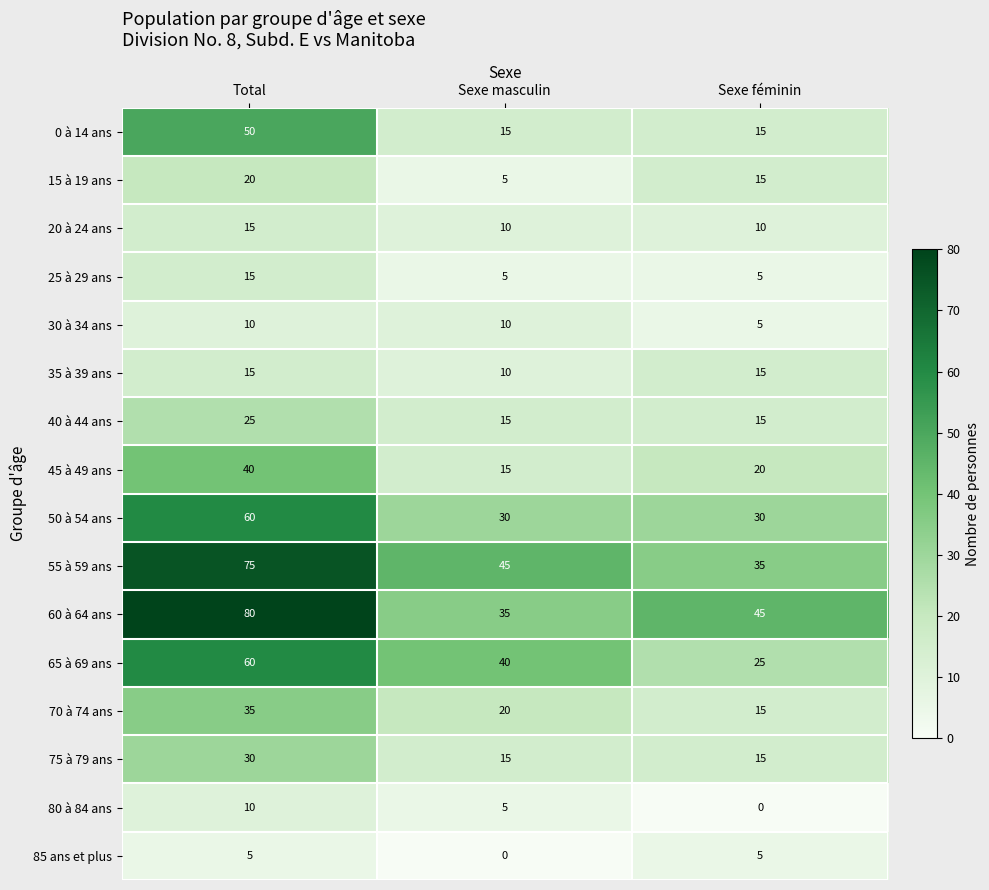

What is the maximum value shown in the chart?

80